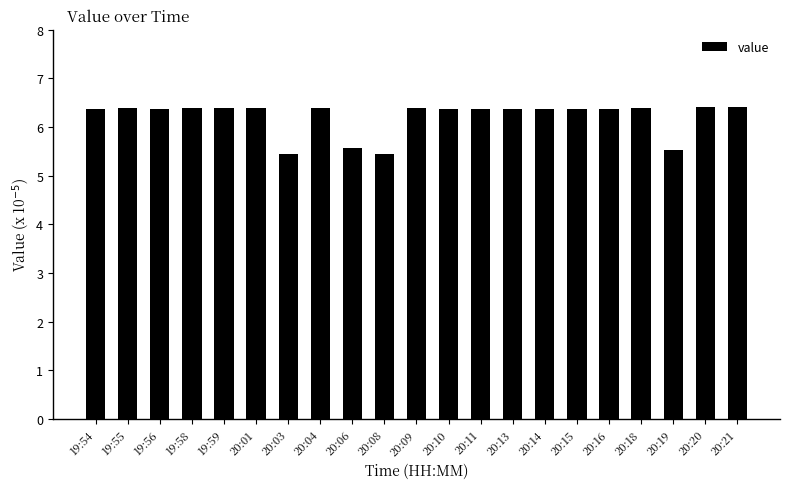

What is the change in value from 20:01 to 20:06?

-0.8